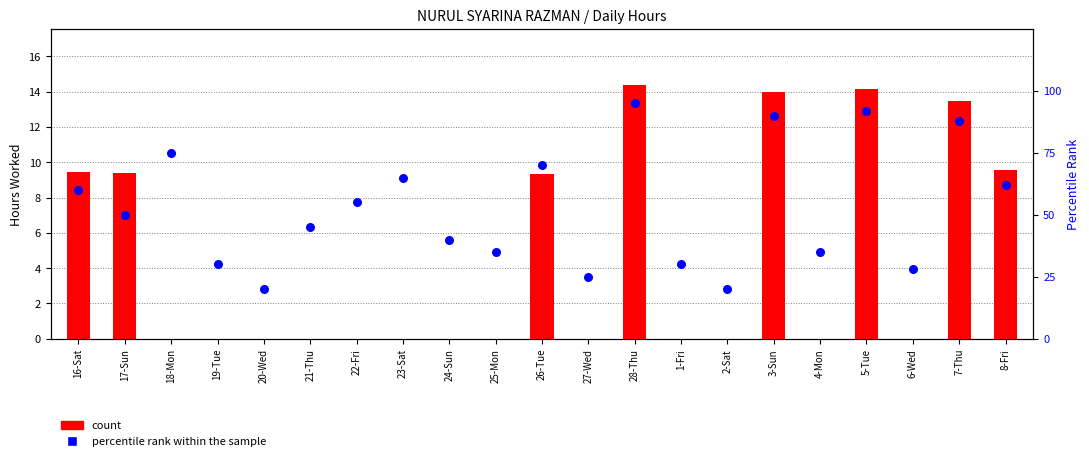

Which series has the largest total across all categories?

percentile rank within the sample